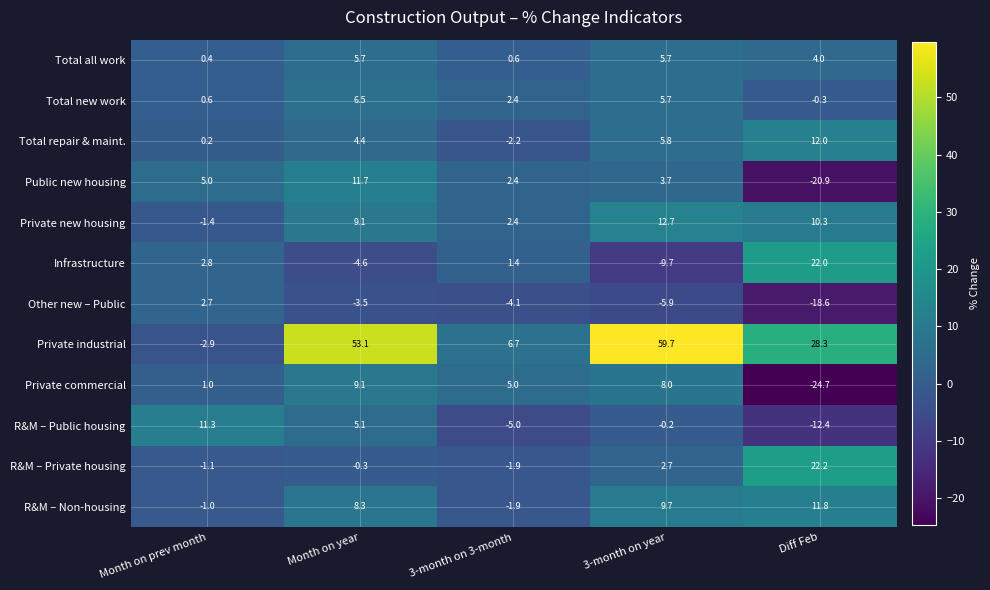

Which series has the largest range (max minus min)?

Private industrial